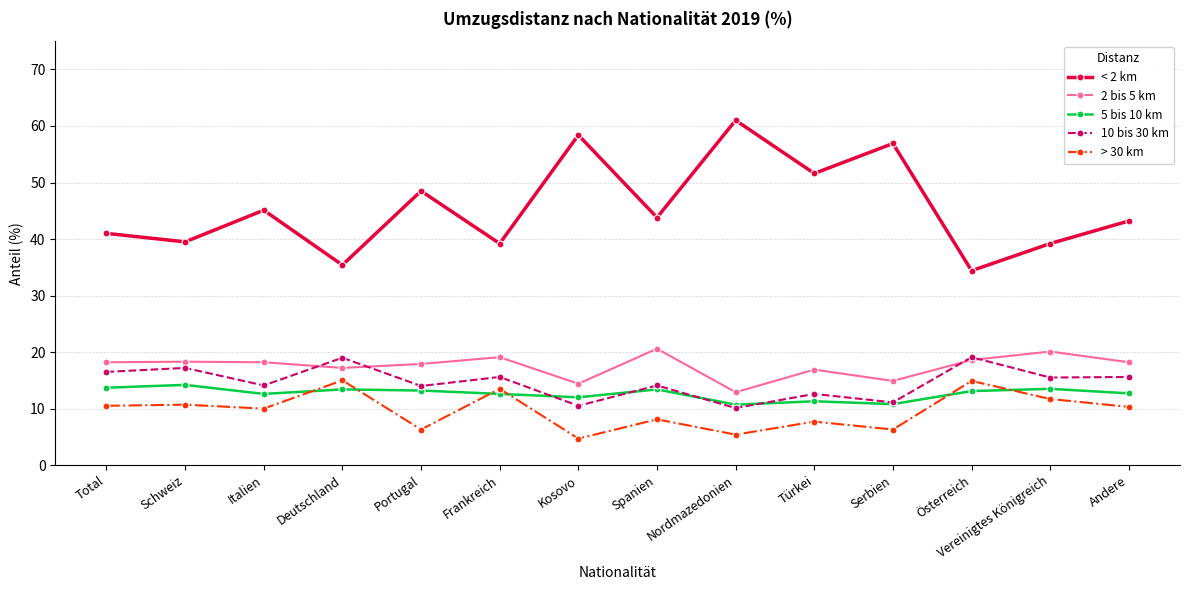

What position from the left is Österreich?

12